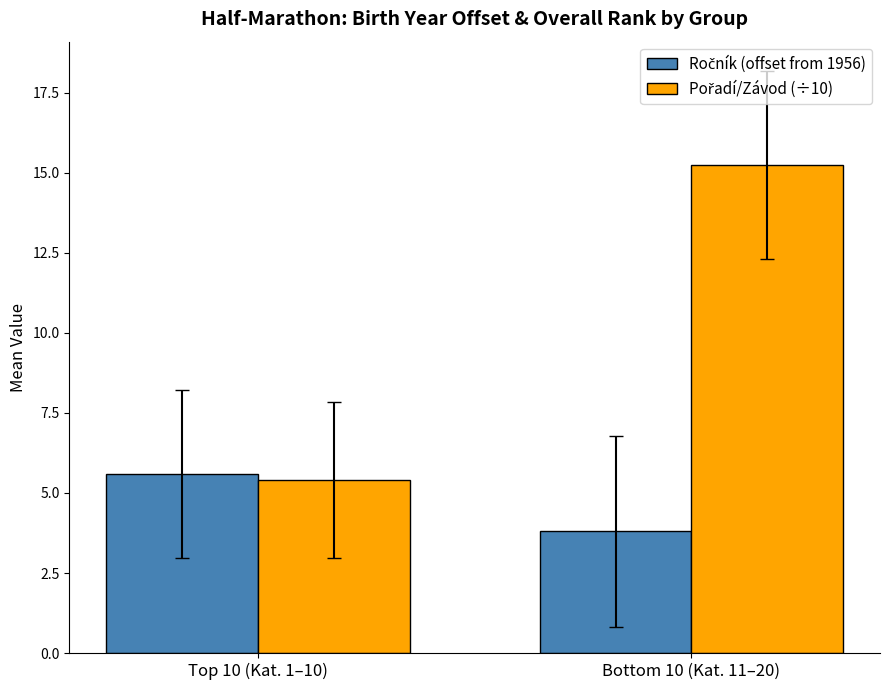

What position from the right is Top 10 (Kat. 1–10)?

2